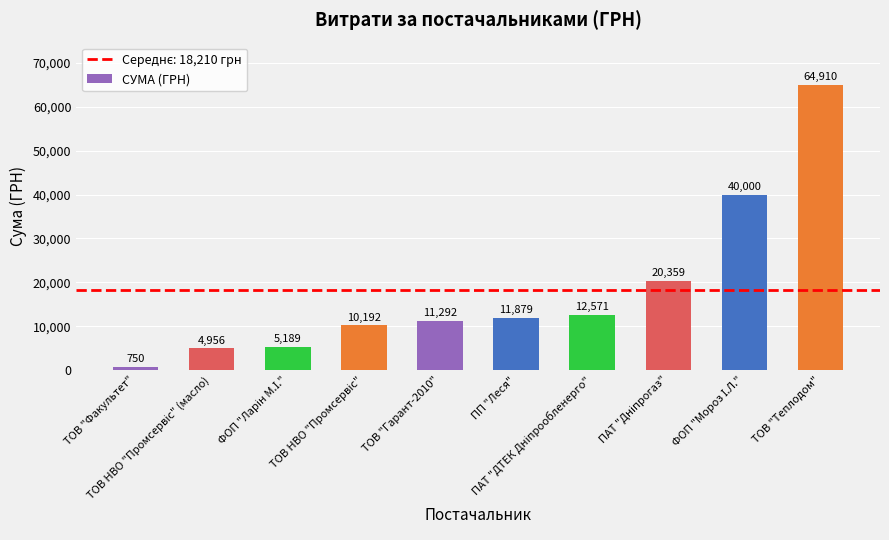

What is the average value?

18209.8